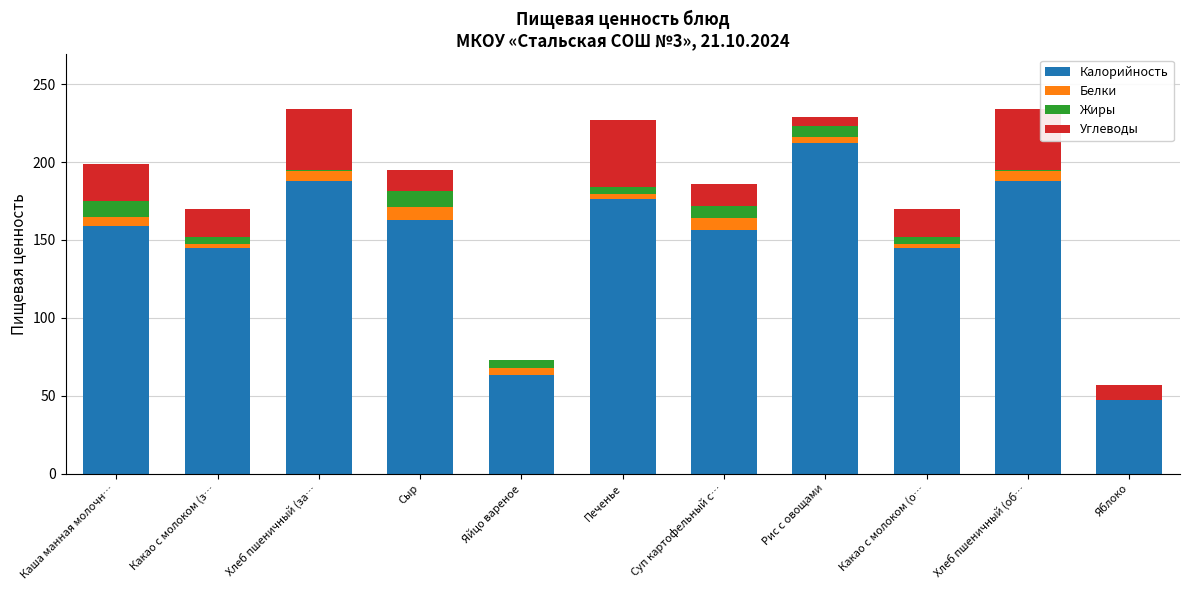

Are the bars horizontal?

No